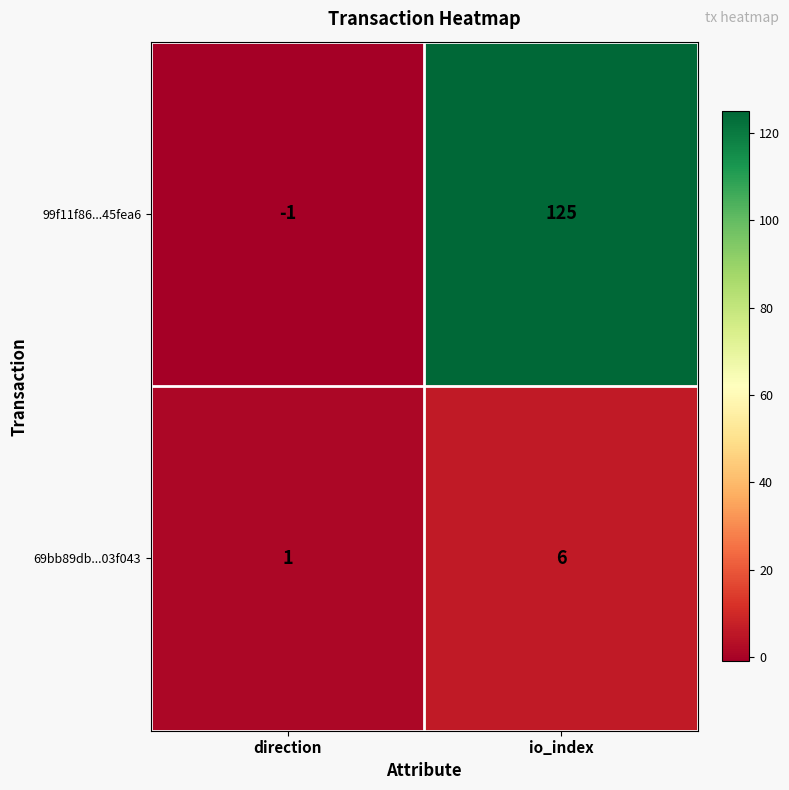

What is the sum of all 99f11f86...45fea6 values?

124